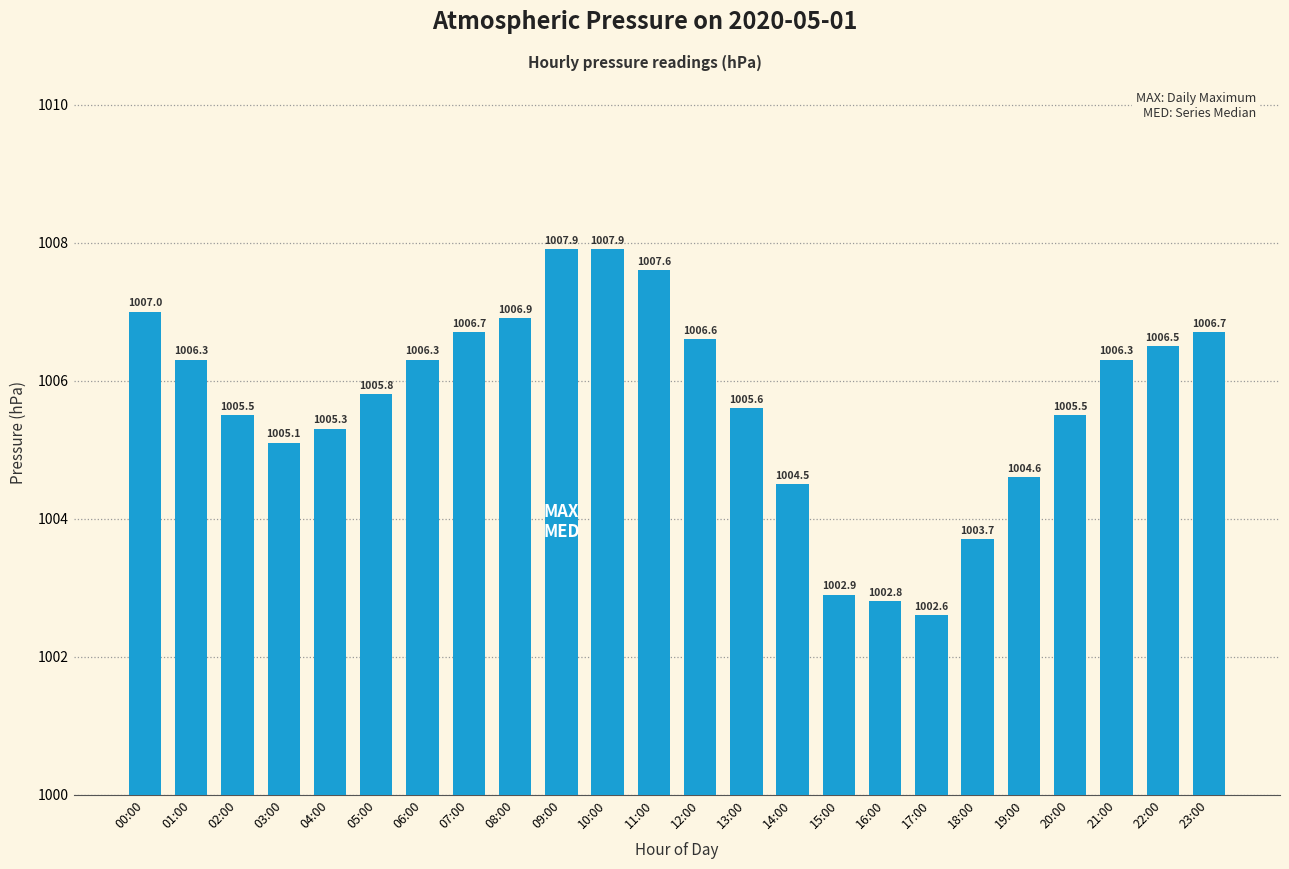

What is the sum of all values?

24136.6